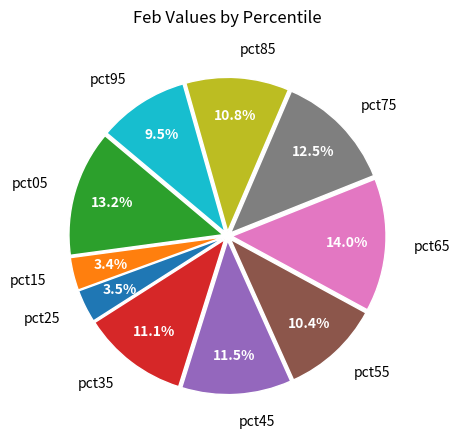

Does any single category account for the majority?

No